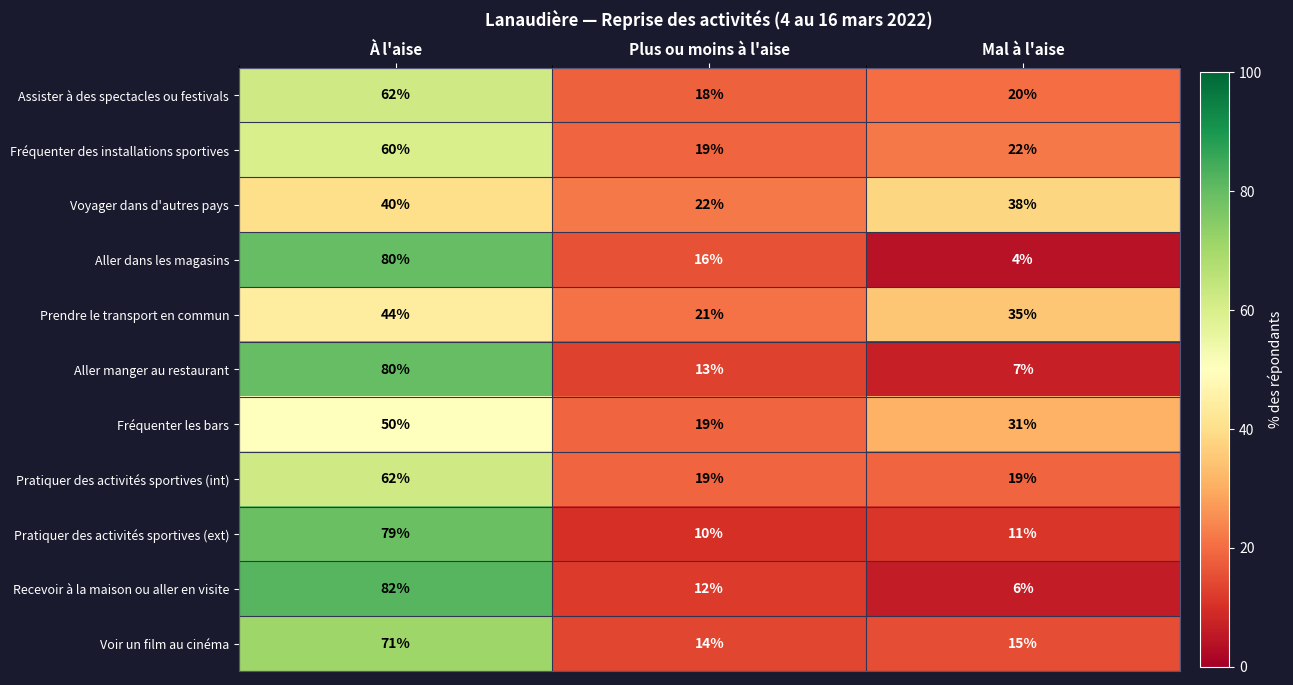

Where does the Recevoir à la maison ou aller en visite series first go above 12?

À l'aise